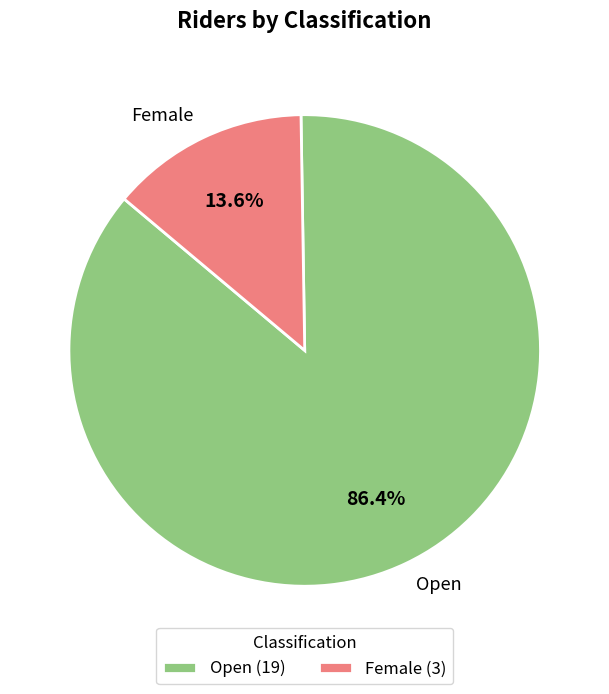

Count the number of slices in the pie.

2